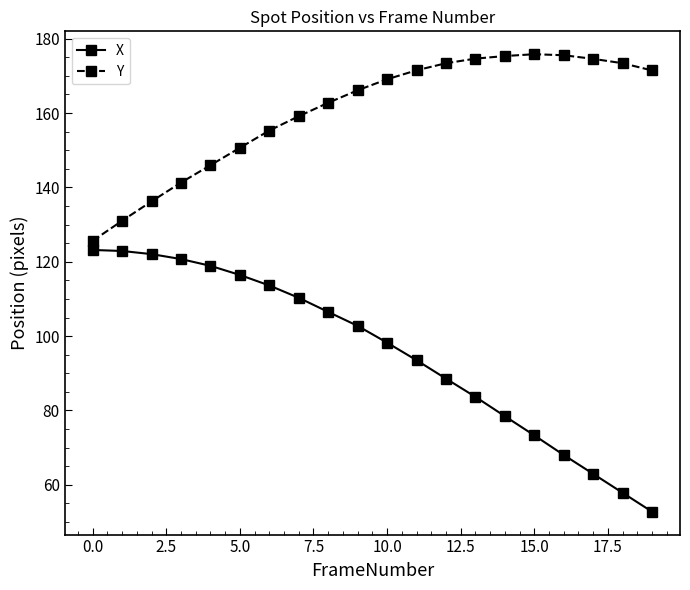

True or false: X and Y cross at least once.

False